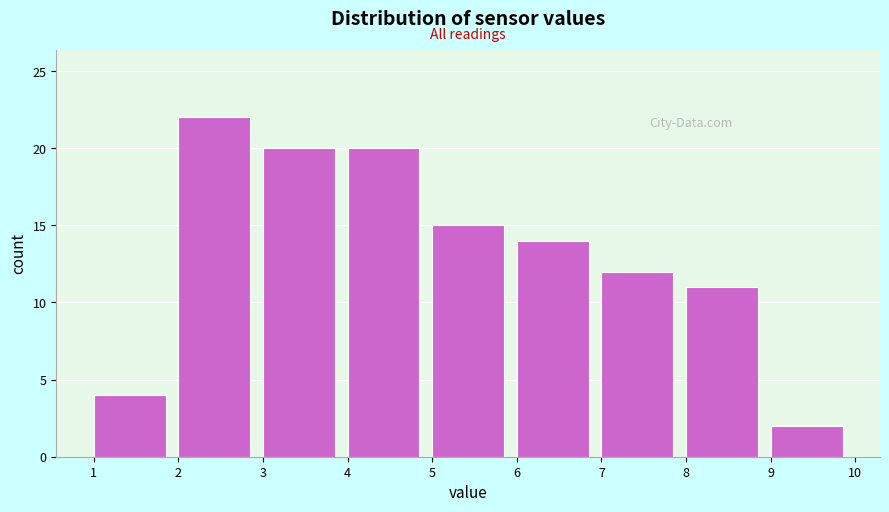

Over which range of the x-axis is the bar tallest?

2 to 3